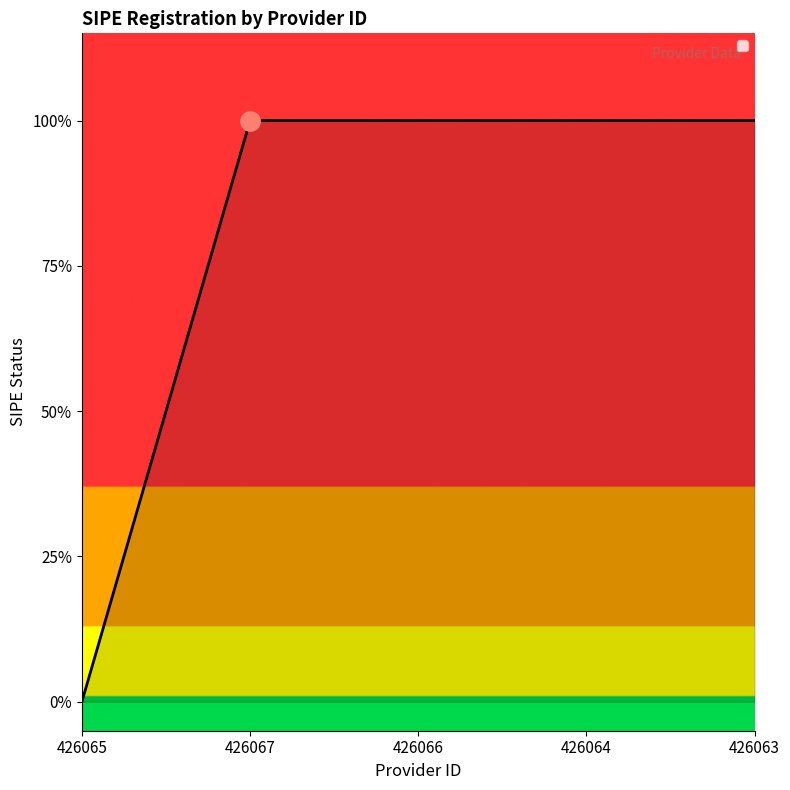

Rank the categories by value from highest to lowest.

426067, 426066, 426064, 426063, 426065